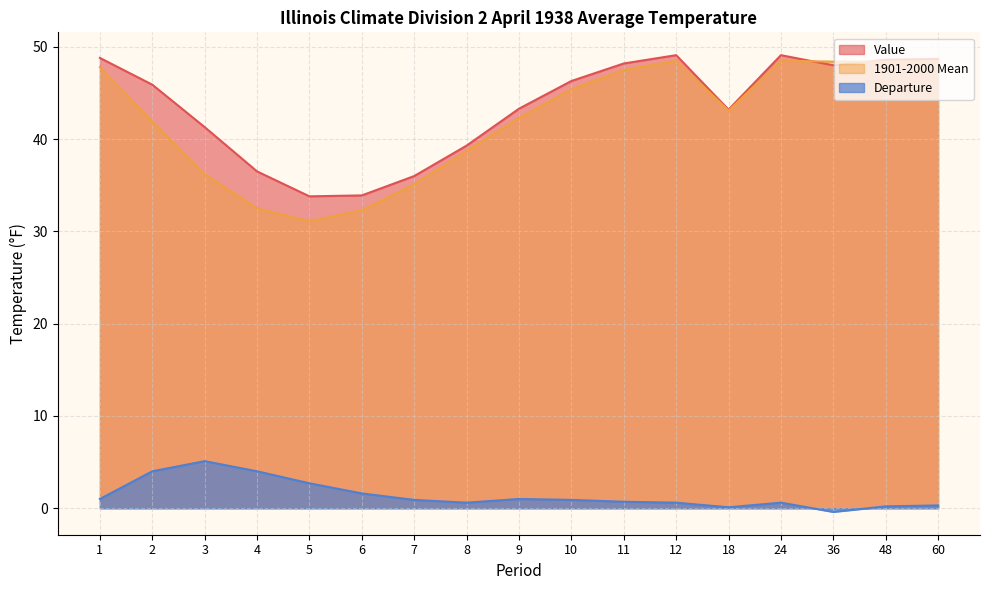

True or false: Departure and 1901-2000 Mean cross at least once.

False